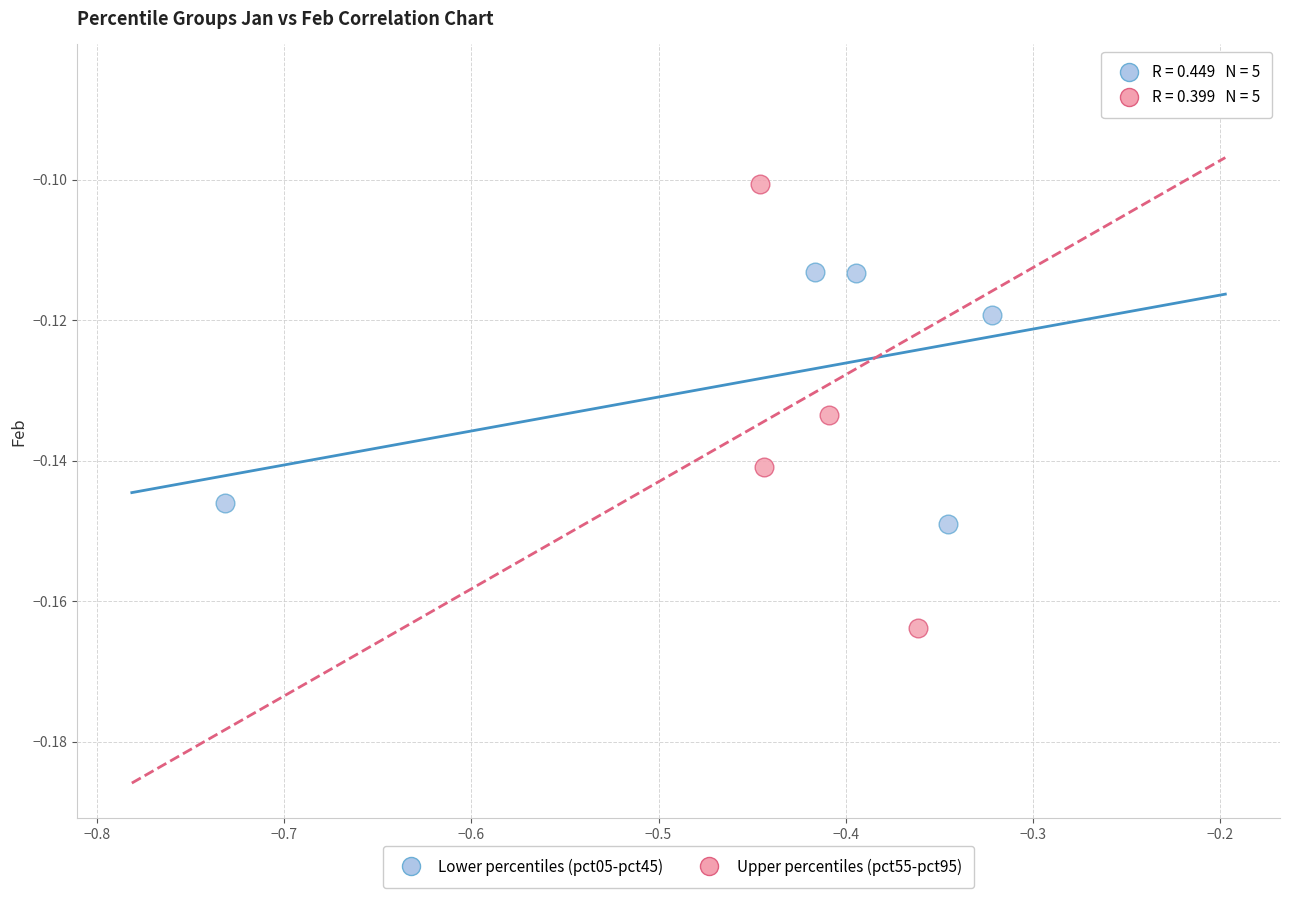

Which series has the widest spread of Y values?

Upper percentiles (pct55-pct95)